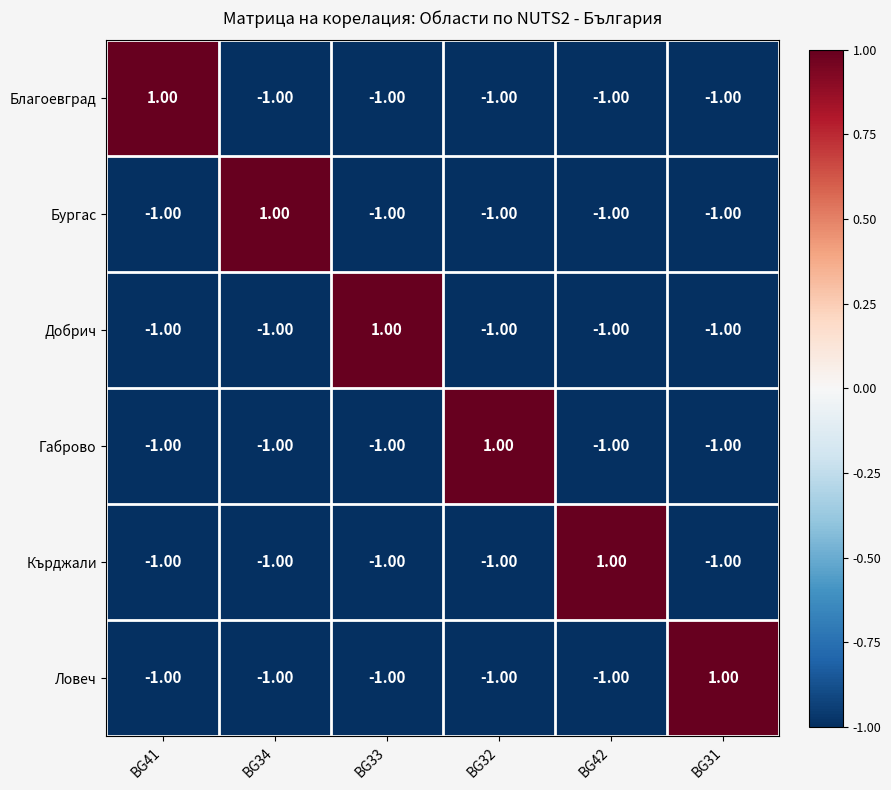

What is the difference between the highest and lowest values at BG41?

2